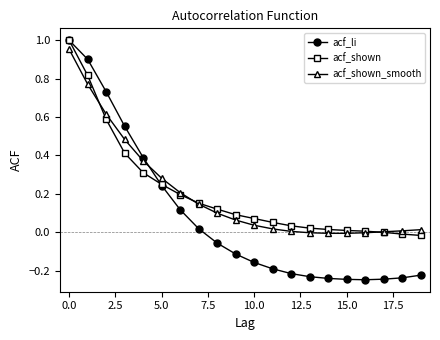

Which series has the widest spread of values?

acf_li